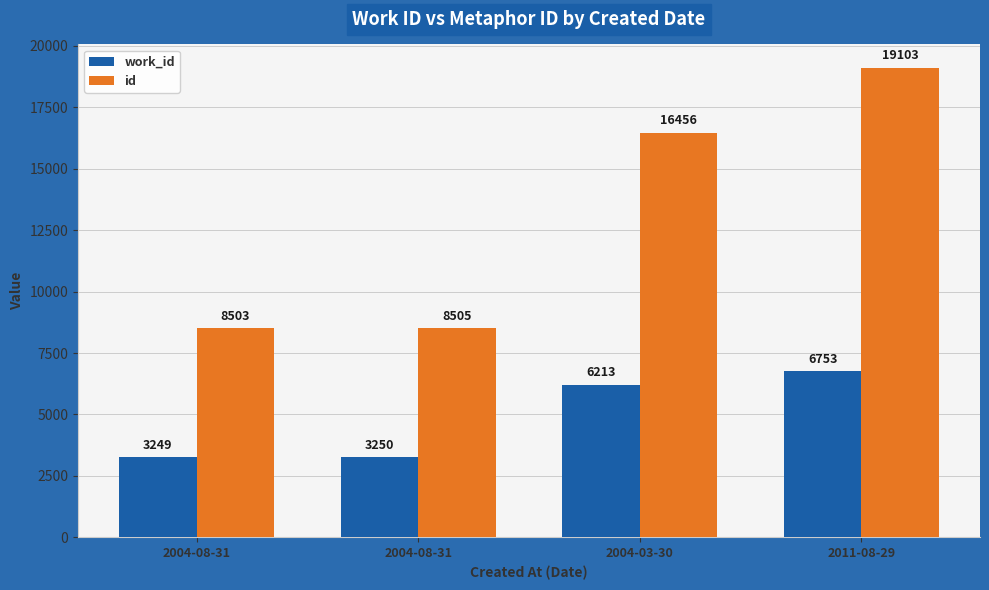

What are all the series names shown in the legend?

work_id, id